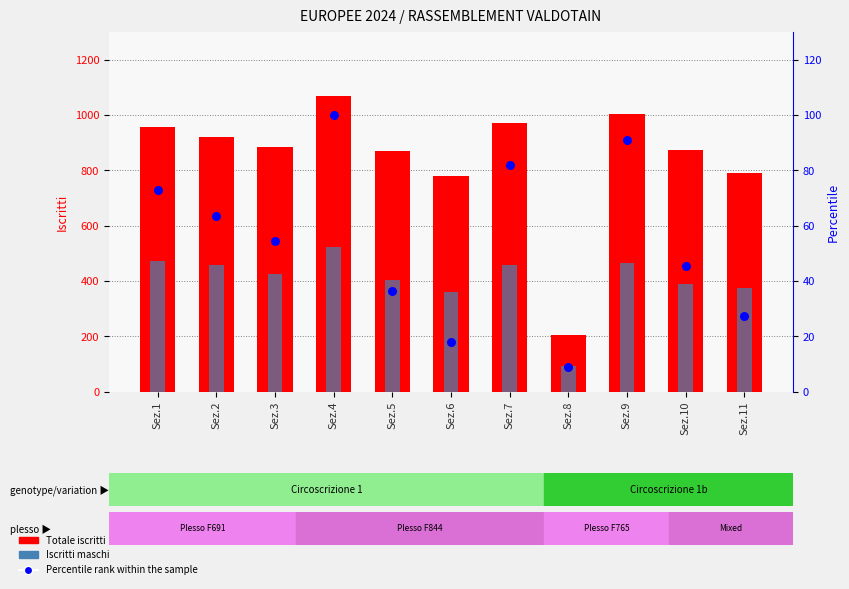

Is the value of Iscritti maschi at Sez.11 greater than the value of Percentile rank within the sample at Sez.10?

Yes